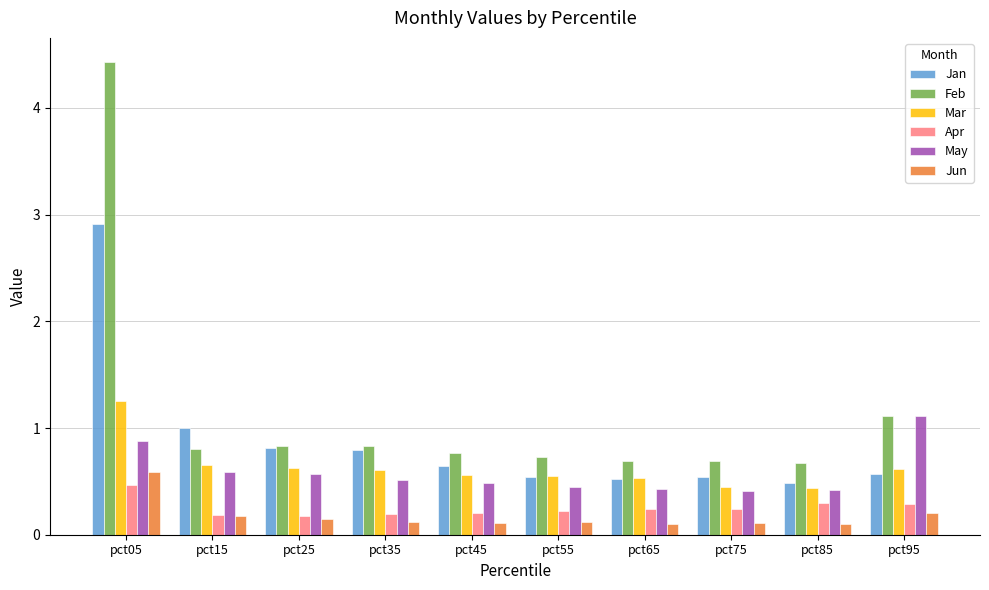

Does the chart contain any negative values?

No